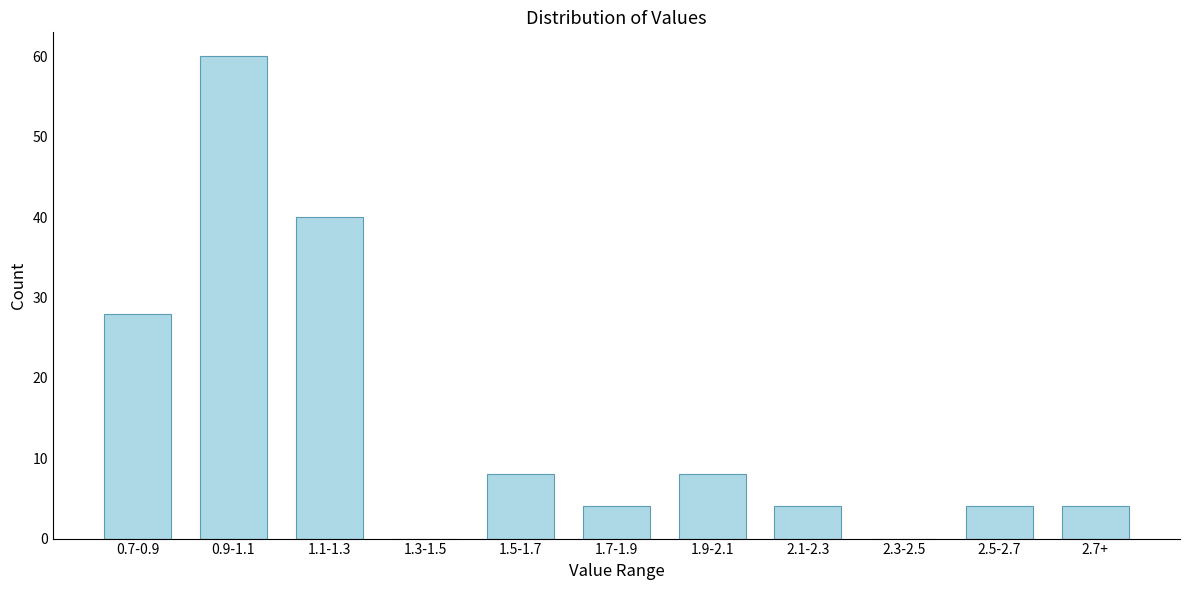

Reading left to right, transcribe all the data shown in this chart.

0.7-0.9=28	0.9-1.1=60	1.1-1.3=40	1.3-1.5=0	1.5-1.7=8	1.7-1.9=4	1.9-2.1=8	2.1-2.3=4	2.3-2.5=0	2.5-2.7=4	2.7+=4